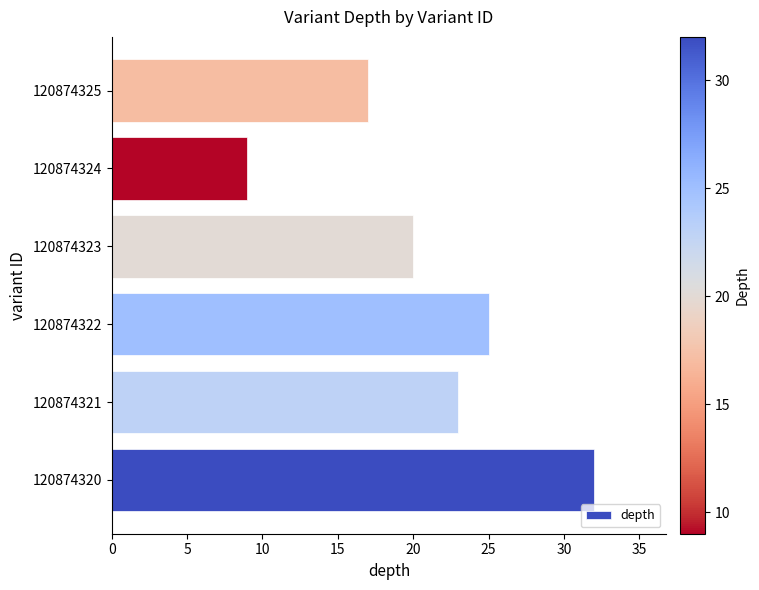

What is the minimum value shown in the chart?

9